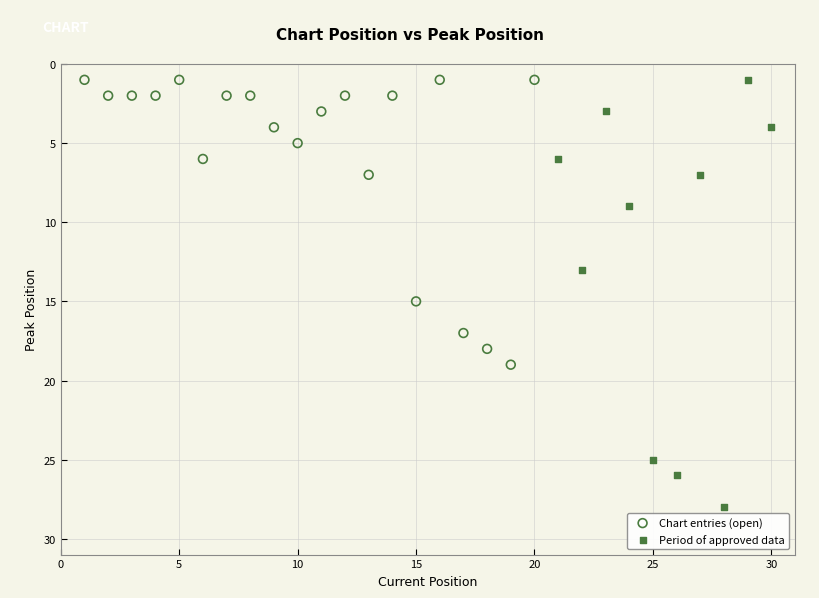

Which series reaches the maximum Y coordinate?

Period of approved data